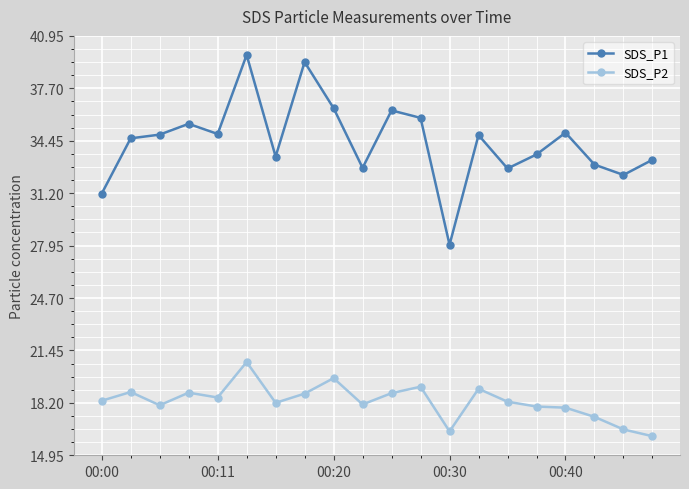

What is the difference between the maximum and second lowest values in the SDS_P2 series?

4.3